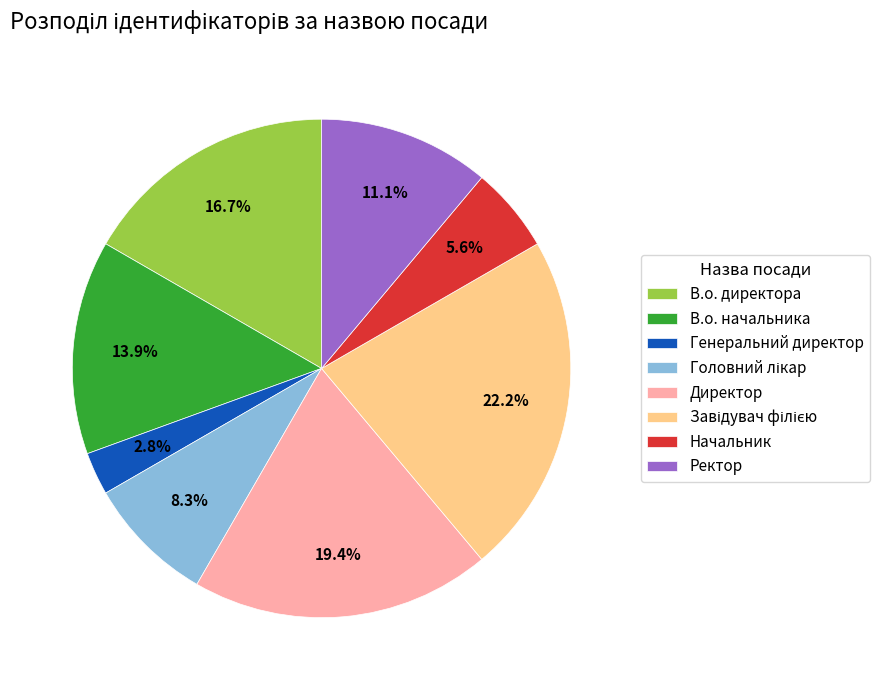

What percentage do В.о. директора and Директор together represent?

36.1%